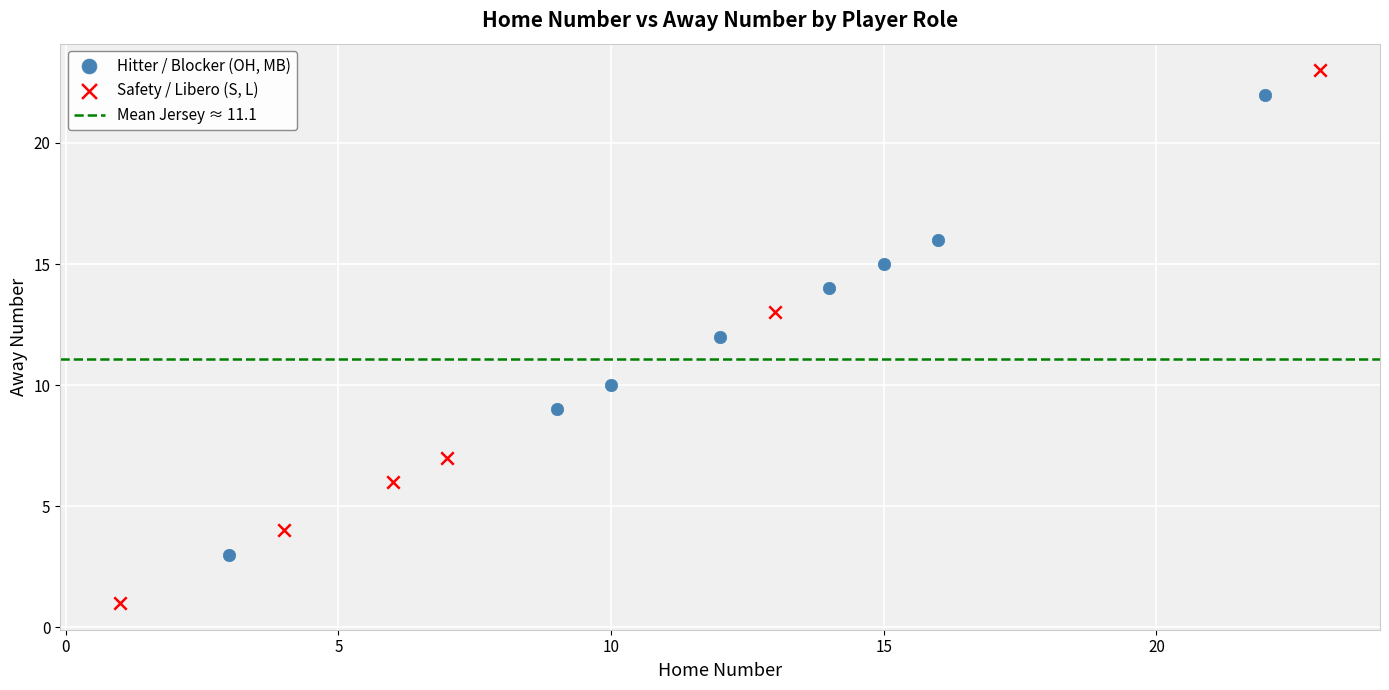

Which series reaches the maximum Y coordinate?

Safety / Libero (S, L)